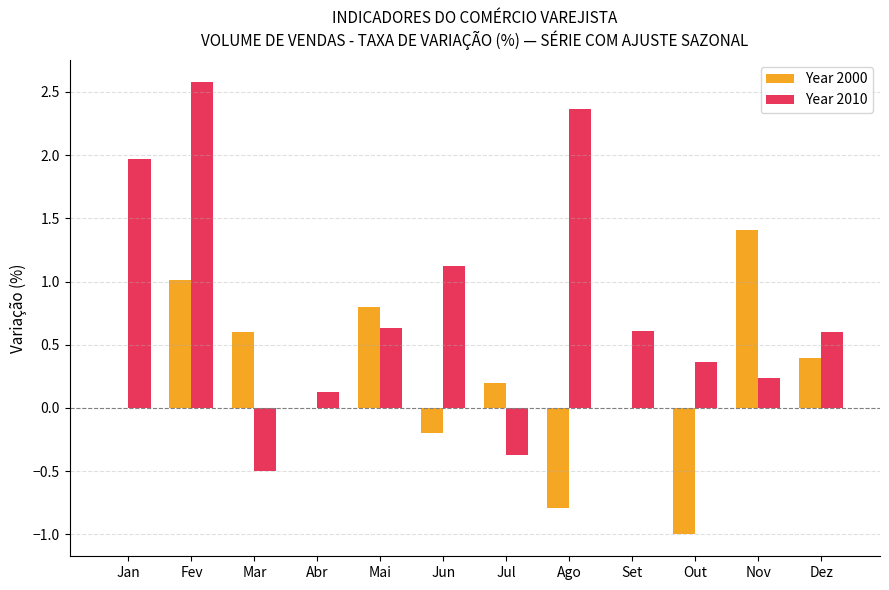

Which series changed the most between Fev and Mar?

Year 2010